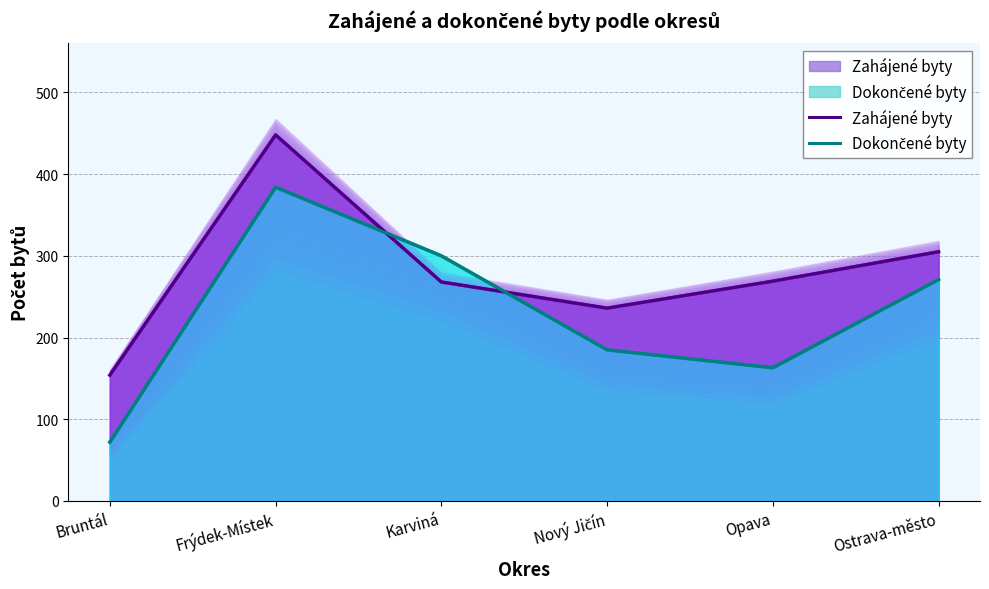

Is it true that Dokončené byty equals 441 at Ostrava-město?

False